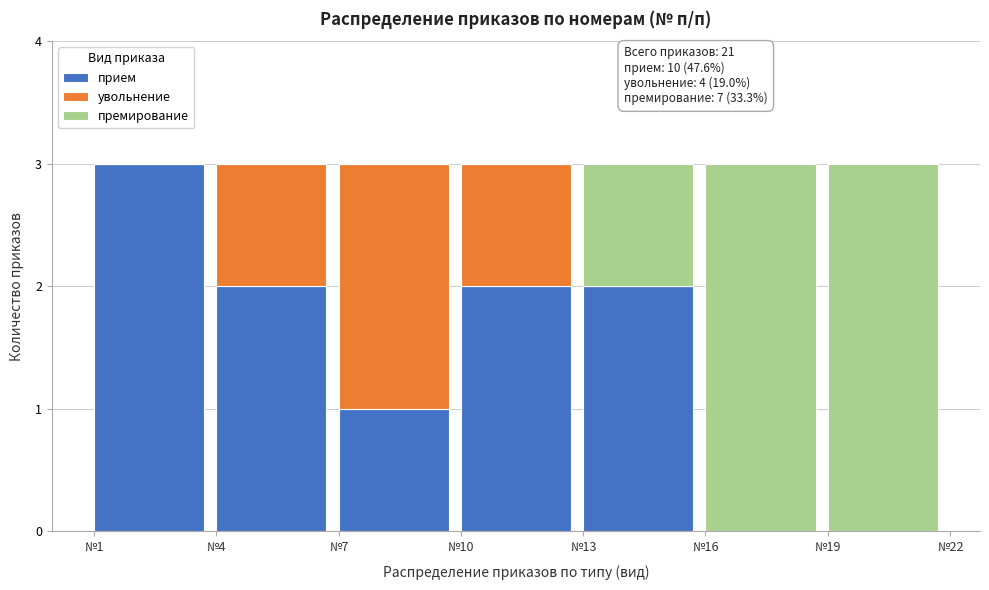

Reading left to right, what are the values for прием?

№1=3	№4=2	№7=1	№10=2	№13=2	№16=0	№19=0